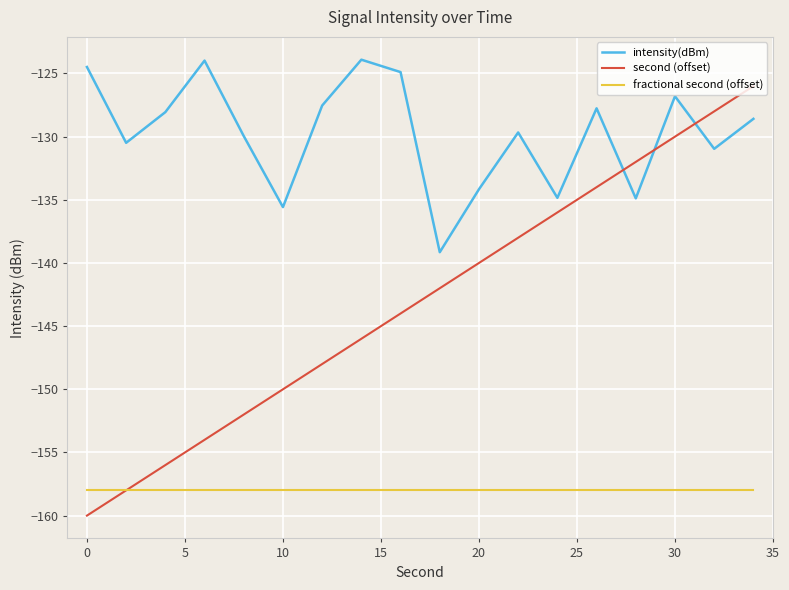

What is the highest value of the intensity(dBm) series?

-123.9